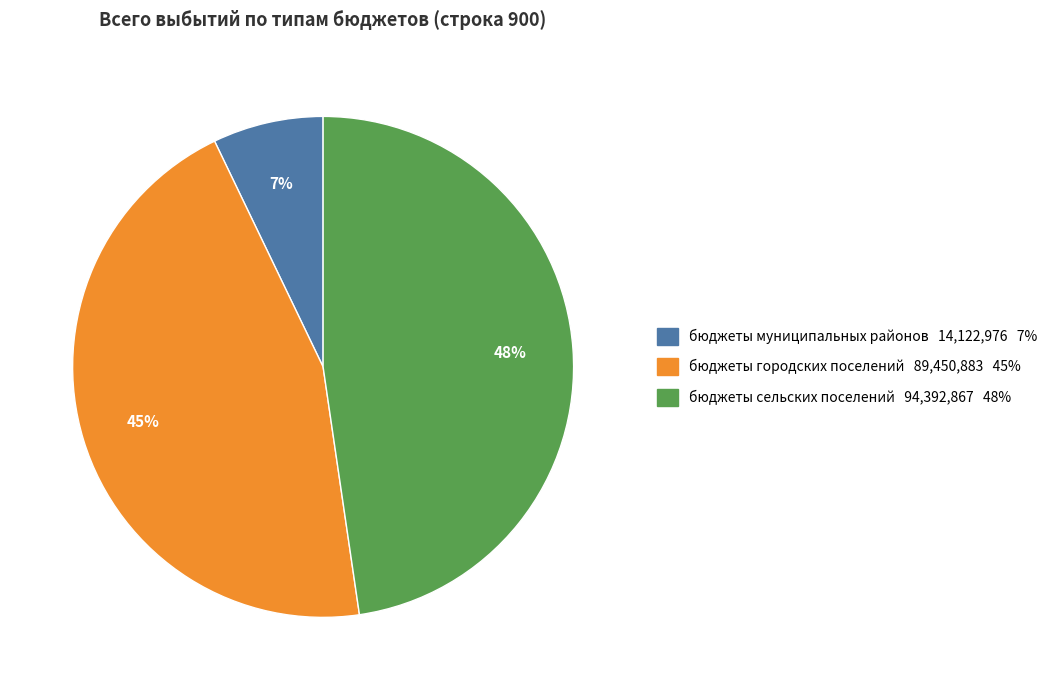

What percentage is the бюджеты муниципальных районов slice, to the nearest percent?

7%